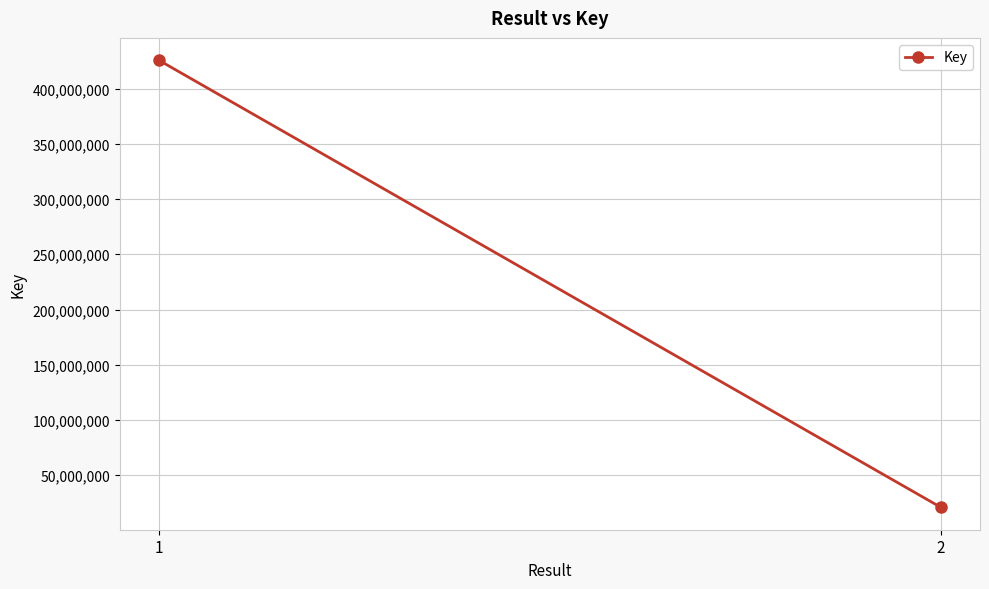

Reading left to right, what are all the values shown in this chart?

425616383	20940030